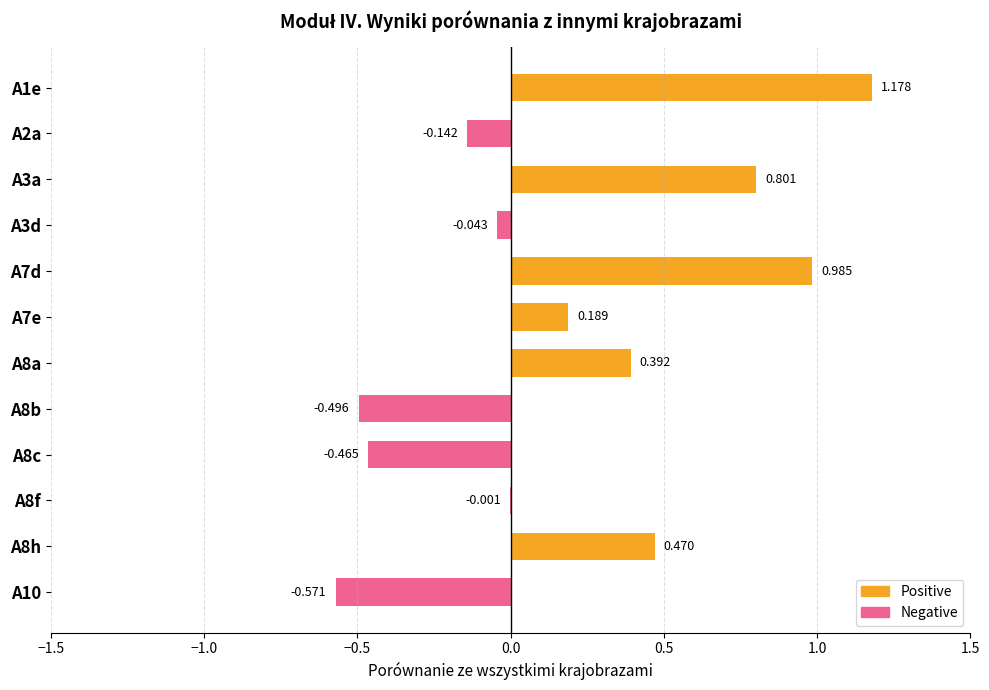

What is the average value of the Negative series?

-0.1